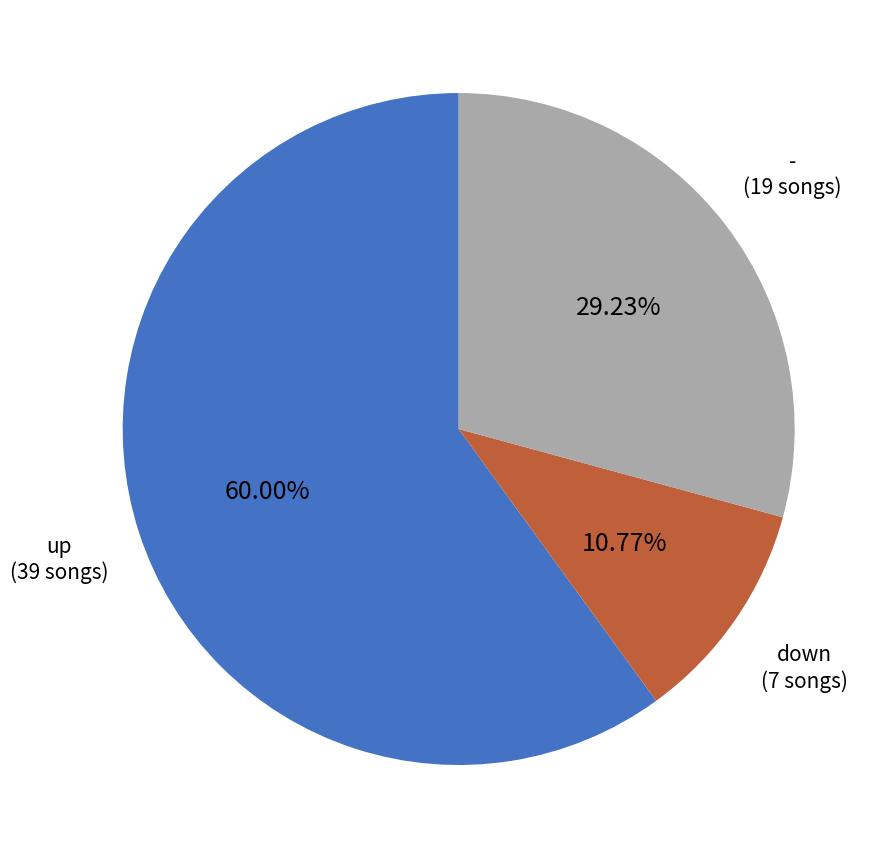

To the nearest percent, what percentage of the pie is down?

11%